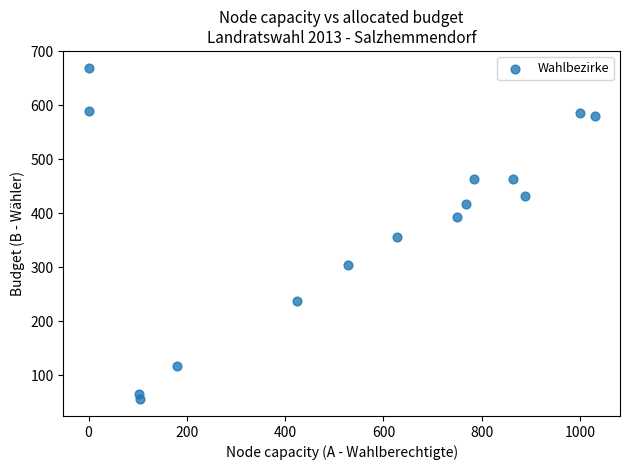

What is the range of Y values (max minus min)?

615